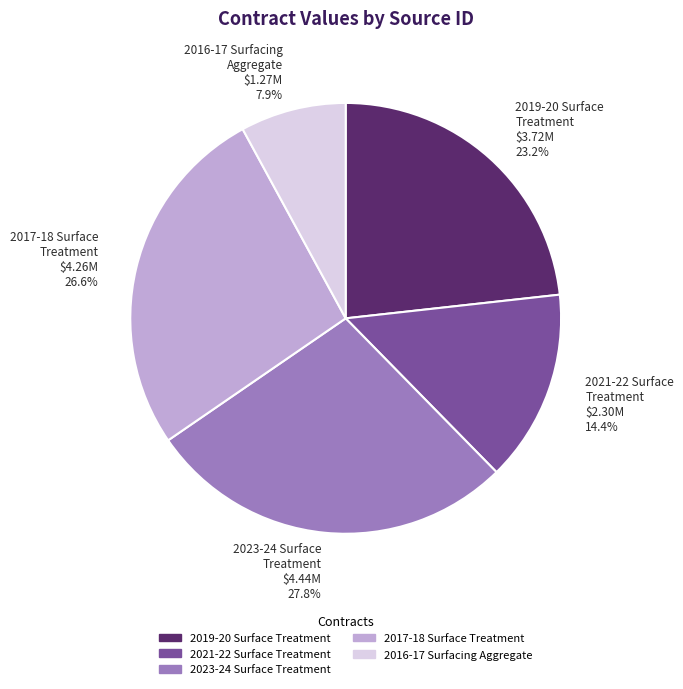

How much of the chart is everything except 2019-20 Surface Treatment $3.72M 23.2%?

76.8%